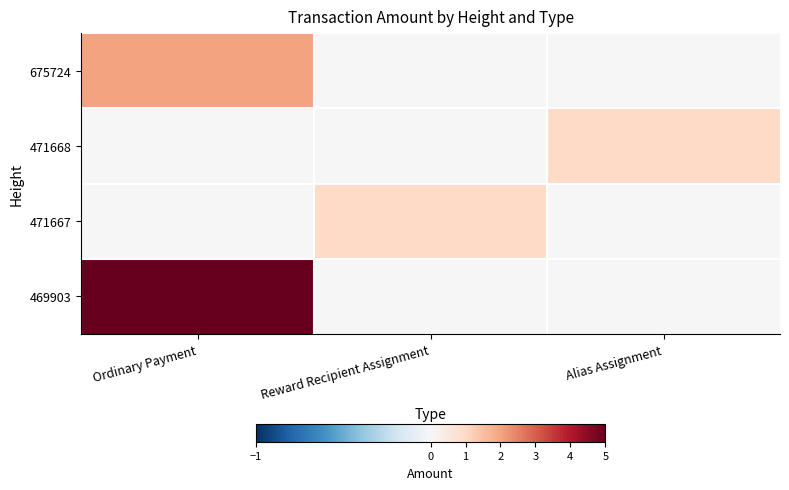

Between Reward Recipient Assignment and Ordinary Payment, which is larger?

Ordinary Payment